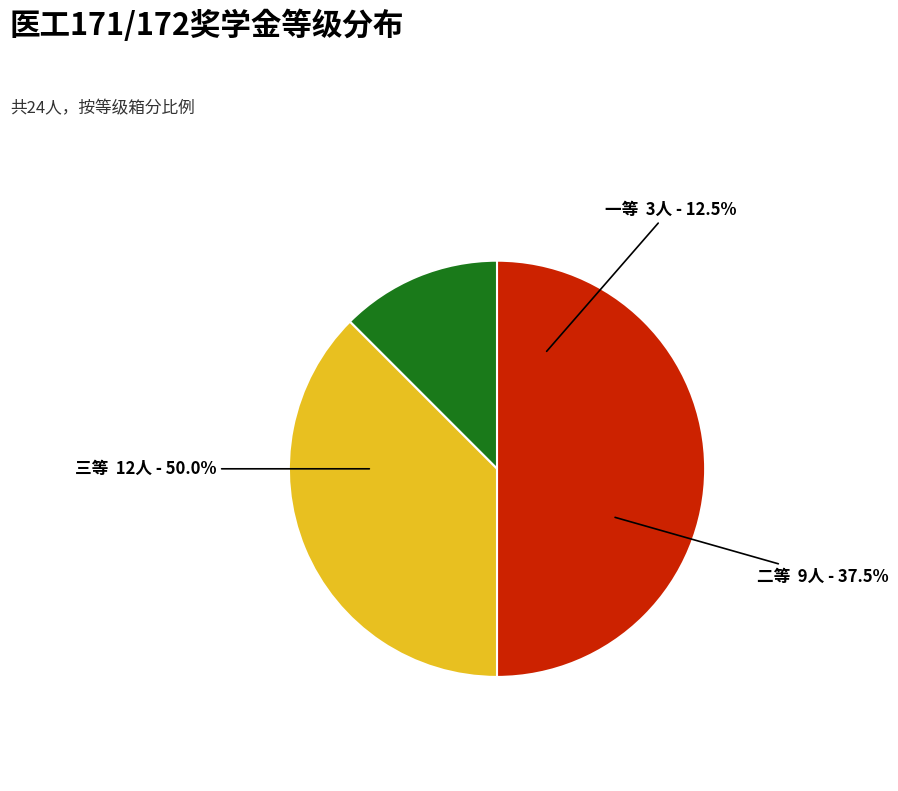

What is the largest slice in the pie chart?

三等